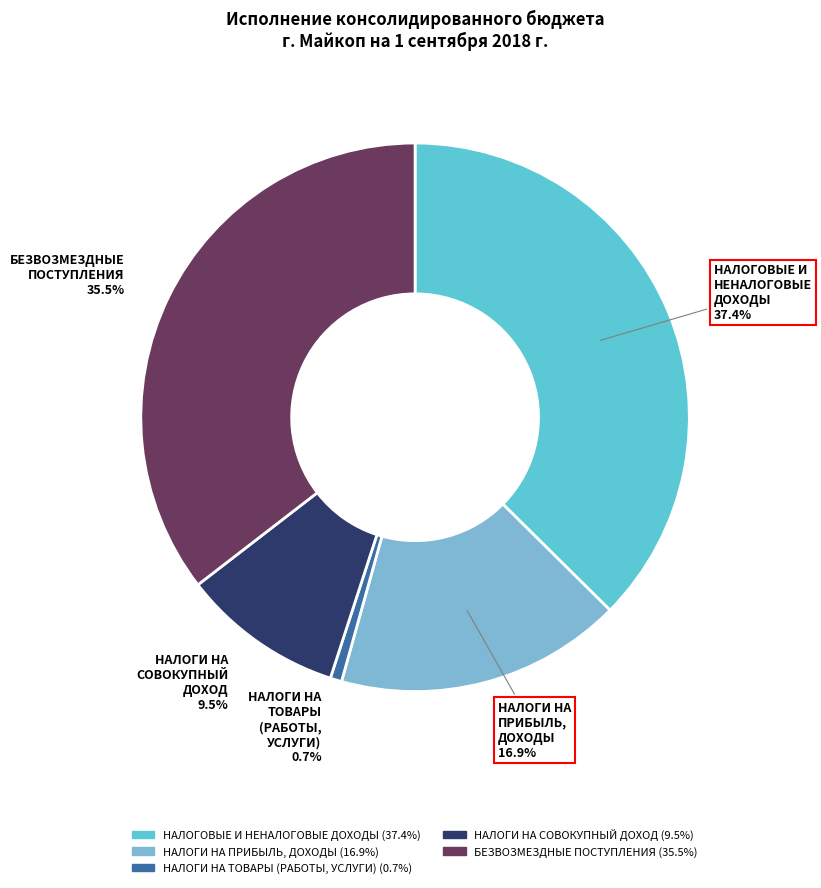

Which has a higher value, НАЛОГОВЫЕ И НЕНАЛОГОВЫЕ ДОХОДЫ or НАЛОГИ НА СОВОКУПНЫЙ ДОХОД?

НАЛОГОВЫЕ И НЕНАЛОГОВЫЕ ДОХОДЫ